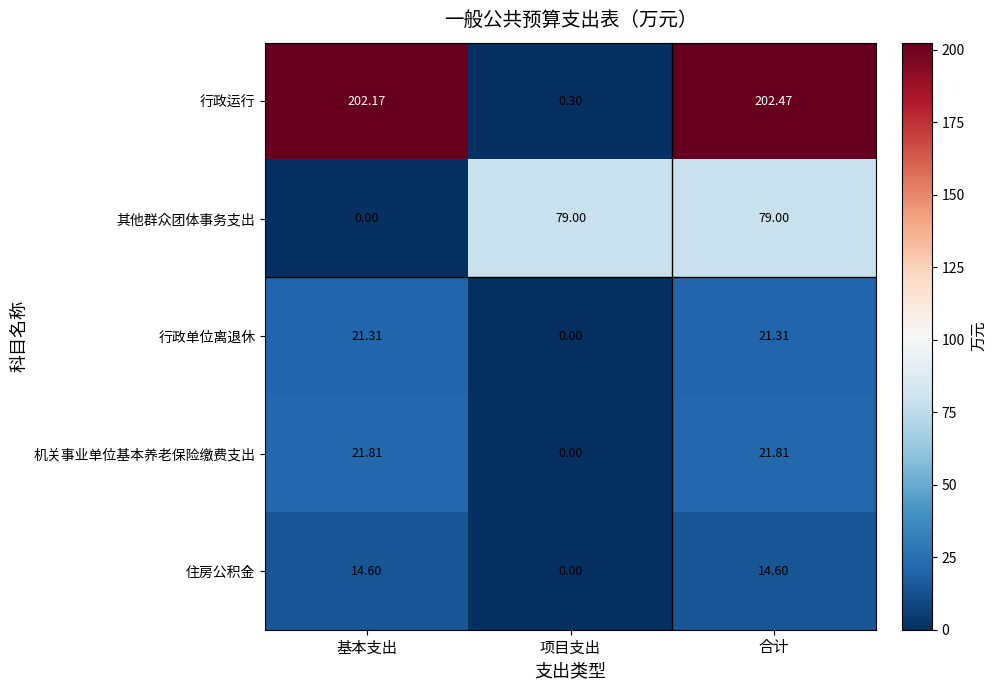

How many data points in 行政运行 are above 202?

2